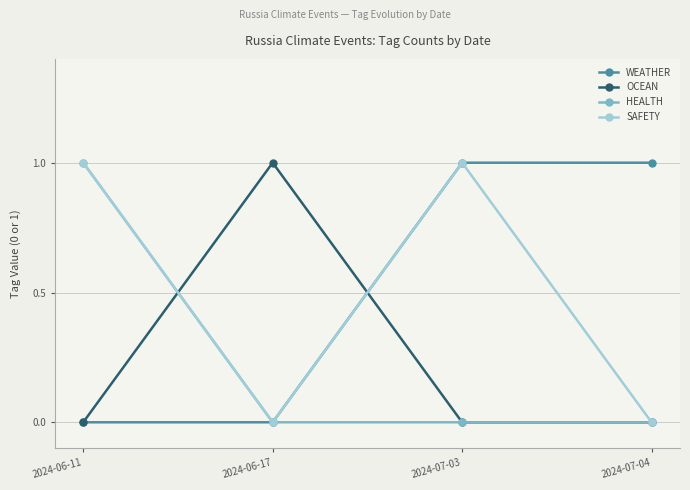

What are all the series names shown in the legend?

WEATHER, OCEAN, HEALTH, SAFETY